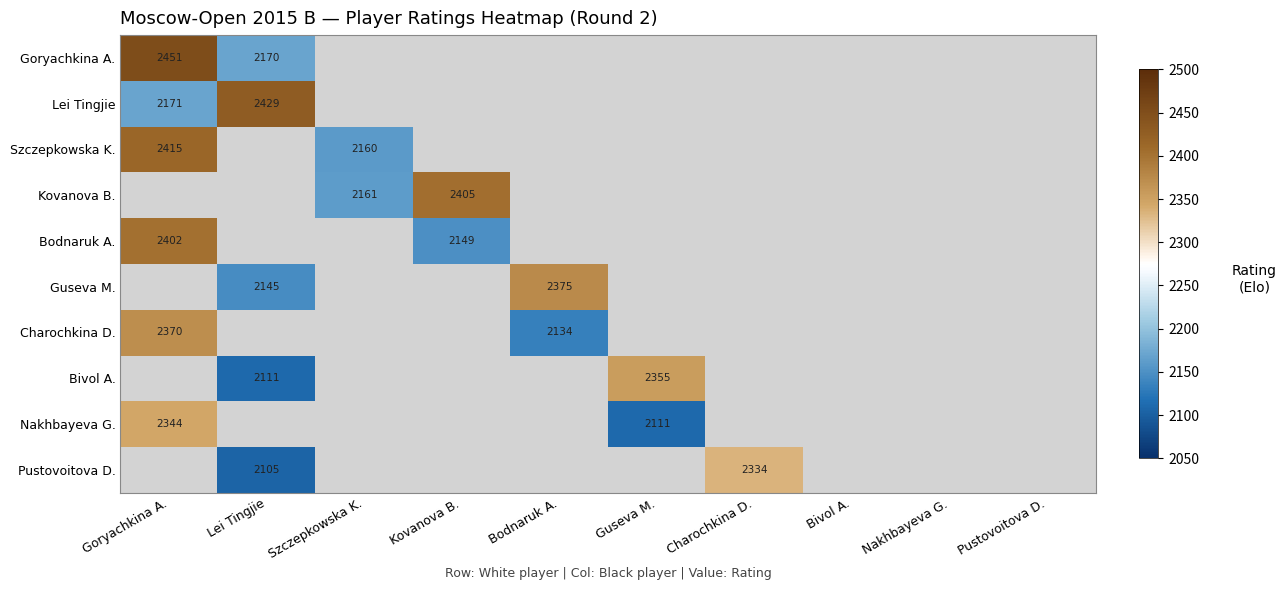

True or false: Pustovoitova D. has a value of 4015 at Charochkina D..

False